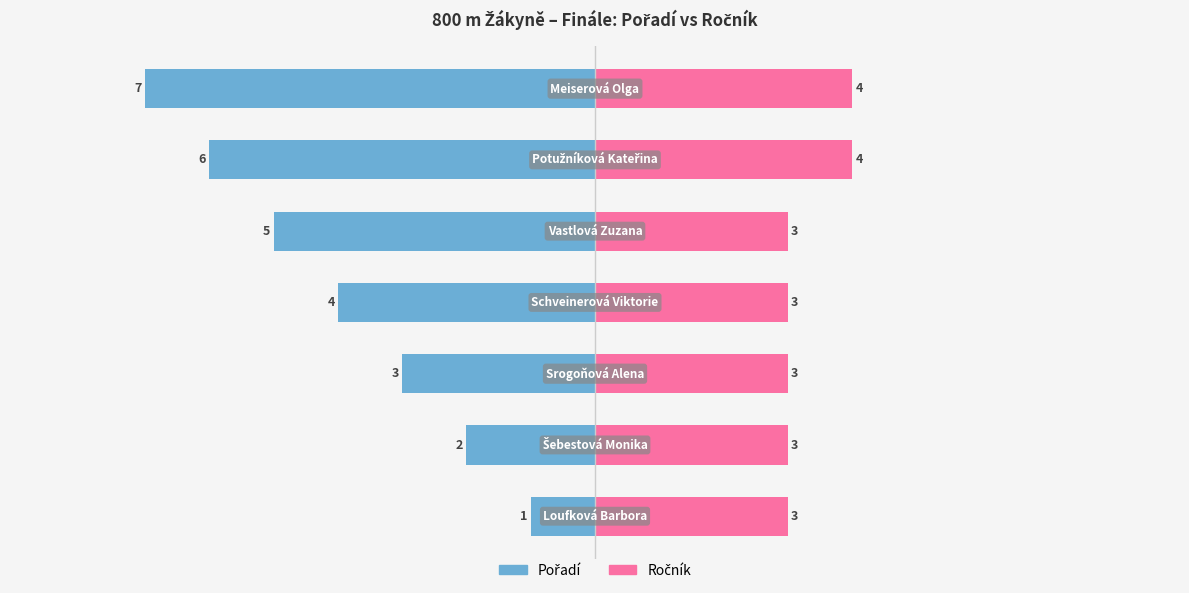

What is the average value of the Ročník series?

3